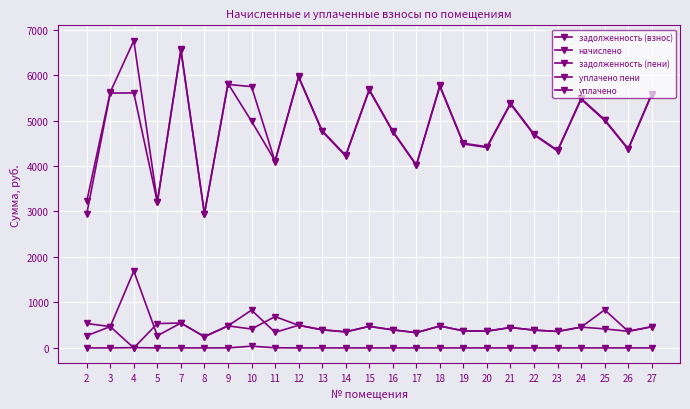

Is this an area chart (filled region under the line)?

No